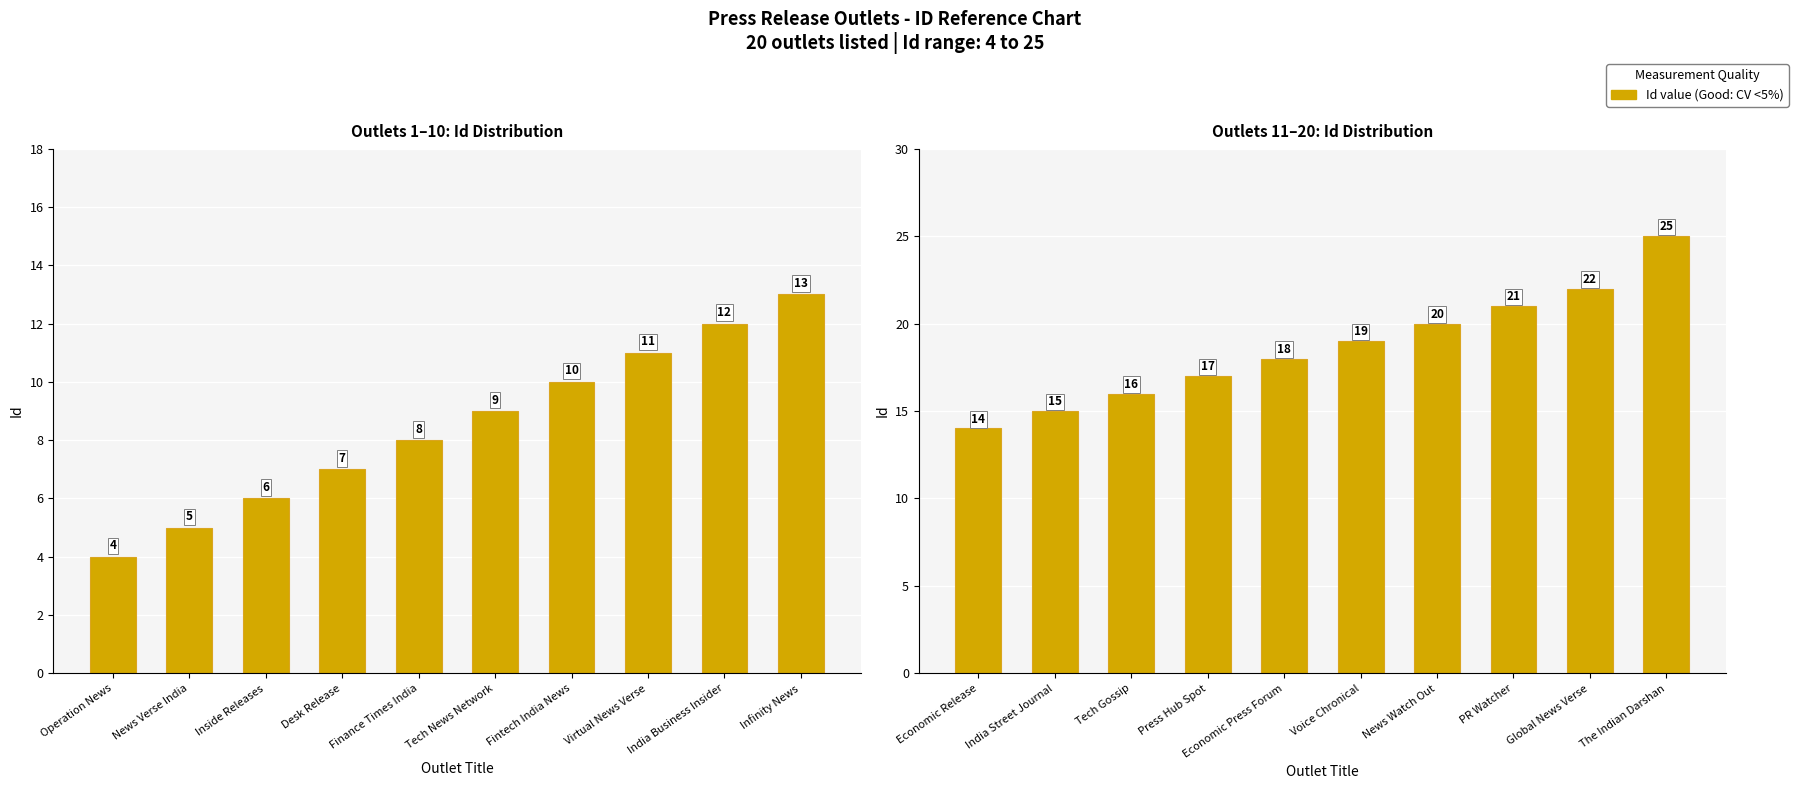

Which has a higher value, Voice Chronical or Economic Release?

Voice Chronical